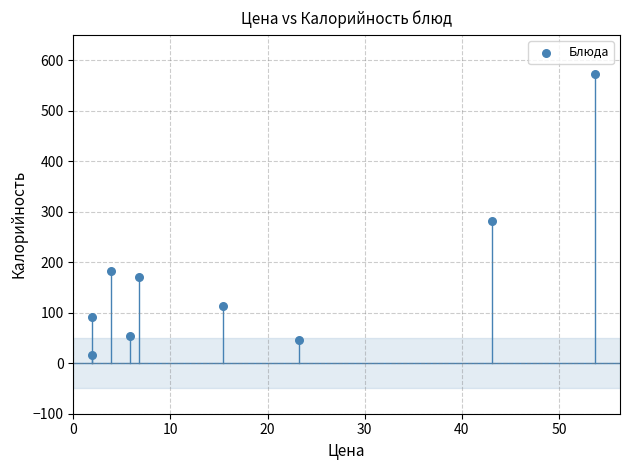

What Y value in the scatter plot is closest to 294?

282.0